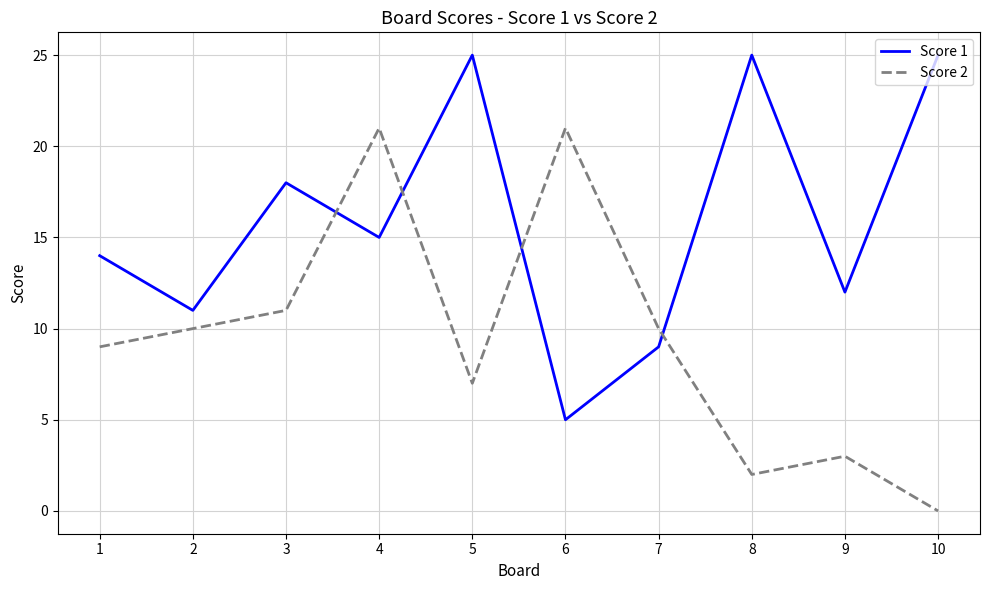

Is it true that Score 2 equals 10 at 2?

True